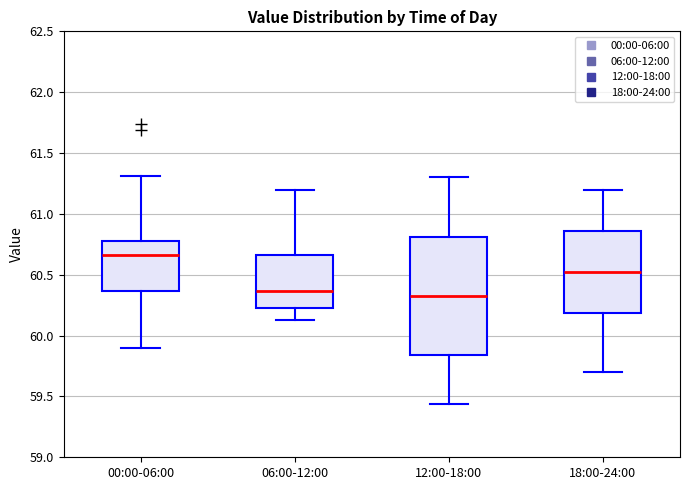

Reading left to right, transcribe this box plot: for each box, give where its median line is, the range the box spans, and where its two whiskers end, as read against the y-axis. The values are not printed on the chart, so give them approximately, as read against the axis.

00:00-06:00: median 60.65, box 60.35 to 60.80, whiskers 59.90 to 61.30
06:00-12:00: median 60.35, box 60.25 to 60.65, whiskers 60.15 to 61.20
12:00-18:00: median 60.35, box 59.85 to 60.80, whiskers 59.45 to 61.30
18:00-24:00: median 60.55, box 60.20 to 60.85, whiskers 59.70 to 61.20